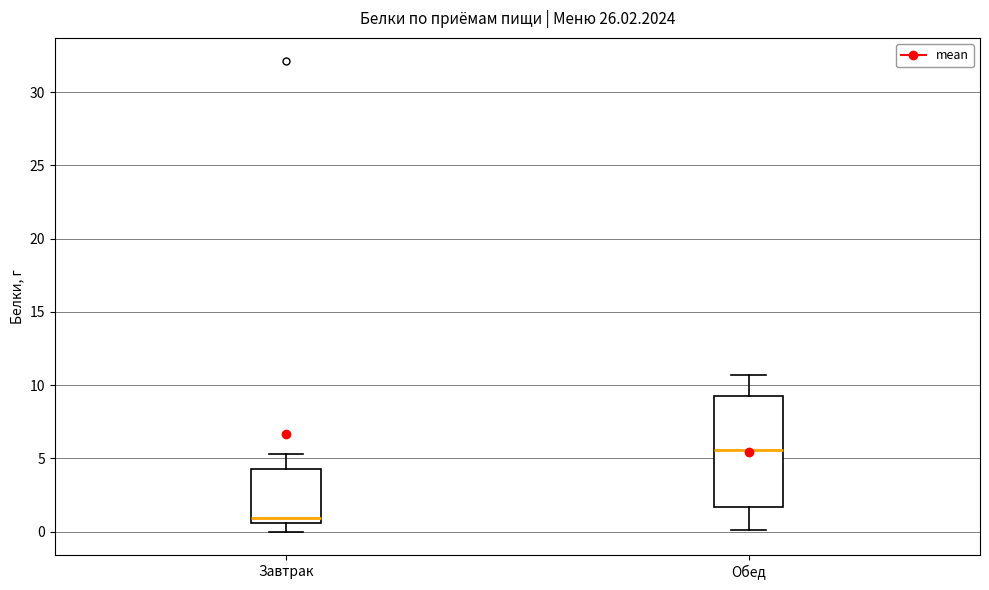

Comparing the boxes themselves (not the whiskers), which one is the tallest?

Обед